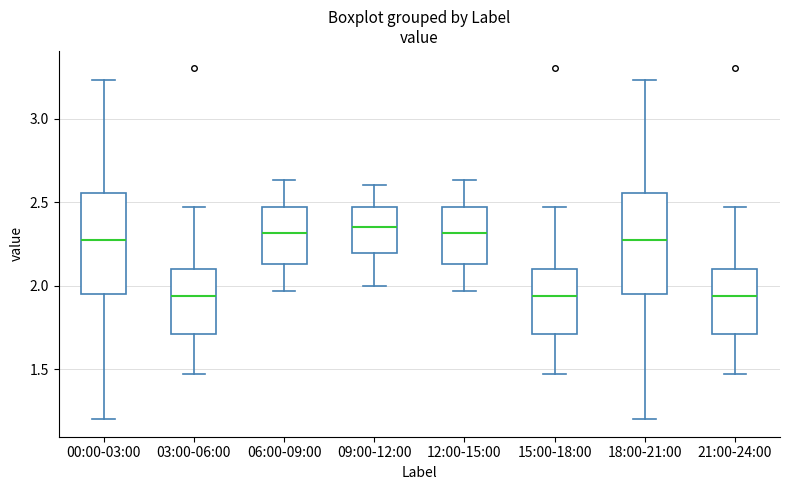

Reading left to right, transcribe this box plot: for each box, give where its median line is, the range the box spans, and where its two whiskers end, as read against the y-axis. The values are not printed on the chart, so give them approximately, as read against the axis.

00:00-03:00: median 2.25, box 1.95 to 2.55, whiskers 1.20 to 3.25
03:00-06:00: median 1.95, box 1.70 to 2.10, whiskers 1.45 to 2.45
06:00-09:00: median 2.30, box 2.15 to 2.45, whiskers 1.95 to 2.65
09:00-12:00: median 2.35, box 2.20 to 2.45, whiskers 2.00 to 2.60
12:00-15:00: median 2.30, box 2.15 to 2.45, whiskers 1.95 to 2.65
15:00-18:00: median 1.95, box 1.70 to 2.10, whiskers 1.45 to 2.45
18:00-21:00: median 2.25, box 1.95 to 2.55, whiskers 1.20 to 3.25
21:00-24:00: median 1.95, box 1.70 to 2.10, whiskers 1.45 to 2.45